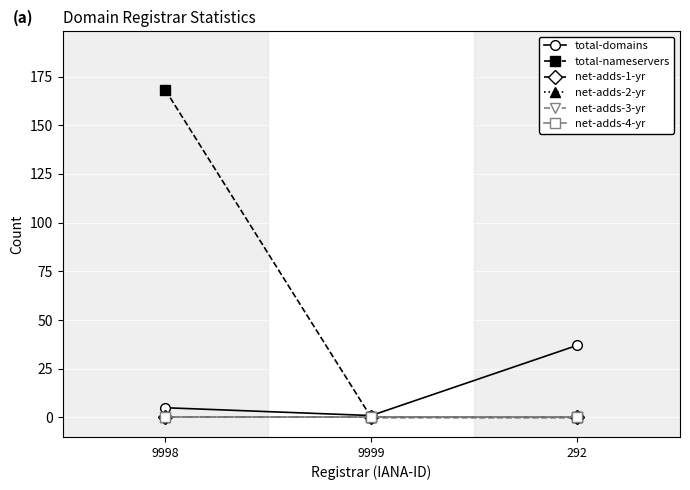

Does the chart have visible grid lines?

Yes